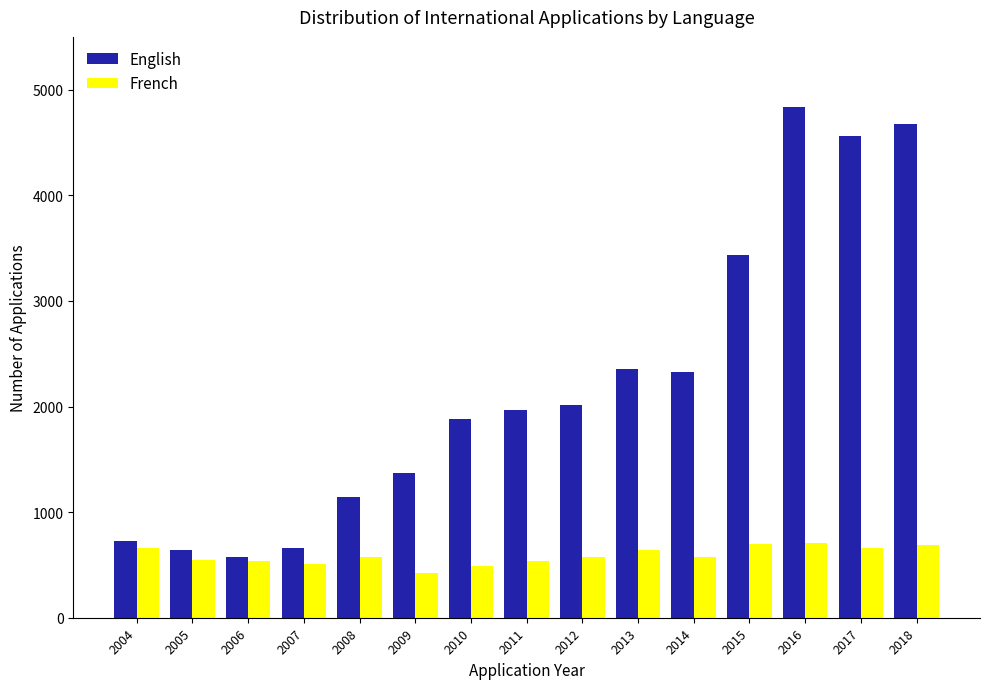

What is the smallest value displayed?

426